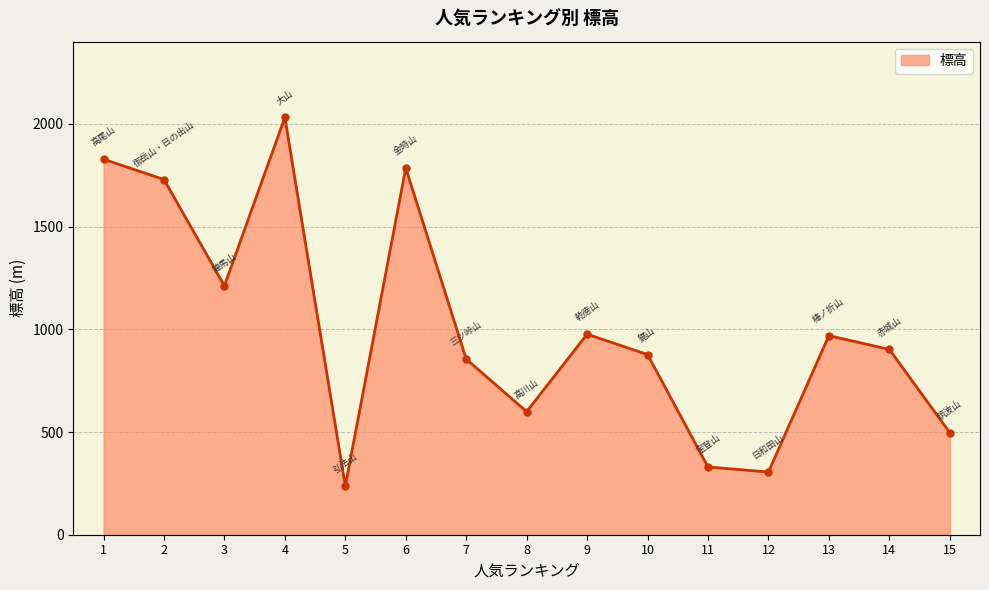

Does the chart have visible grid lines?

Yes